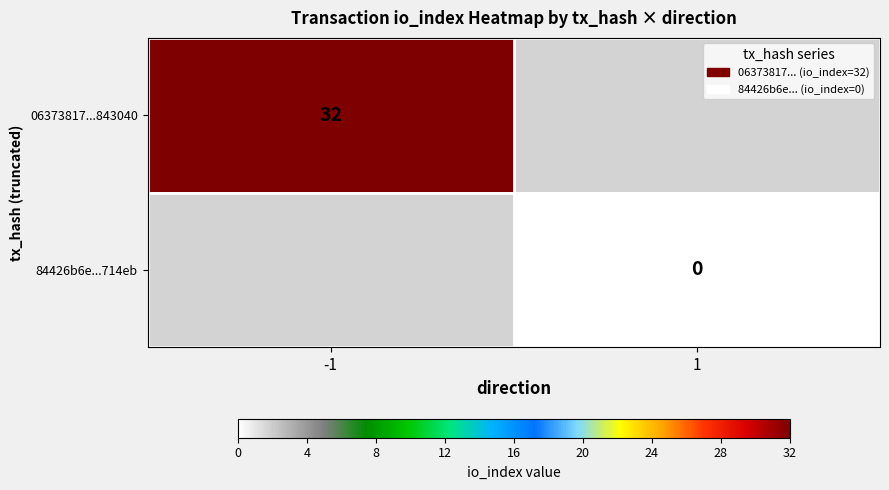

Is the value of 06373817...843040 at -1 greater than the value of 84426b6e...714eb at 1?

Yes